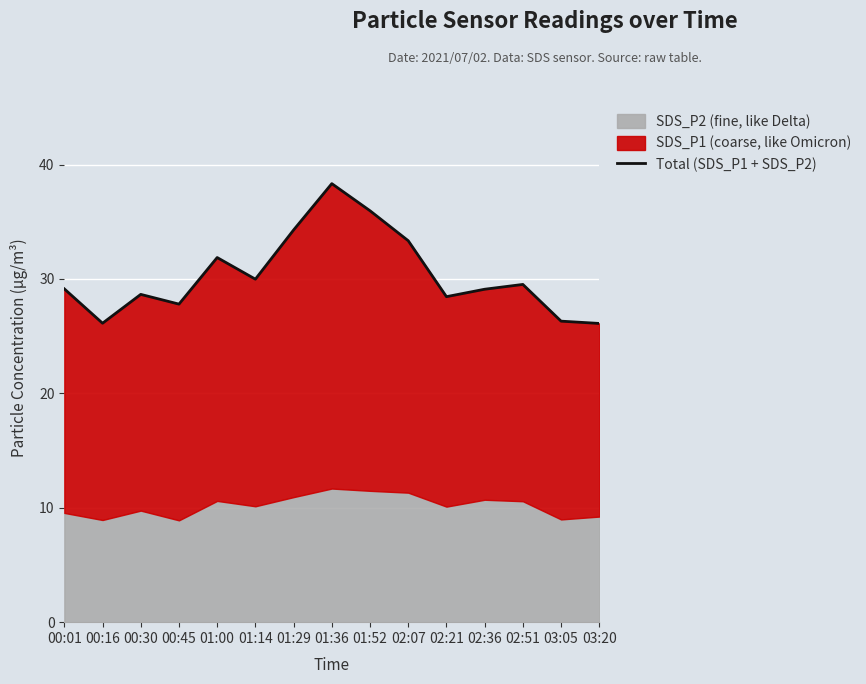

List the labels in order of value, largest first.

01:36, 01:52, 01:29, 02:07, 01:00, 01:14, 02:51, 00:01, 02:36, 00:30, 02:21, 00:45, 03:05, 00:16, 03:20